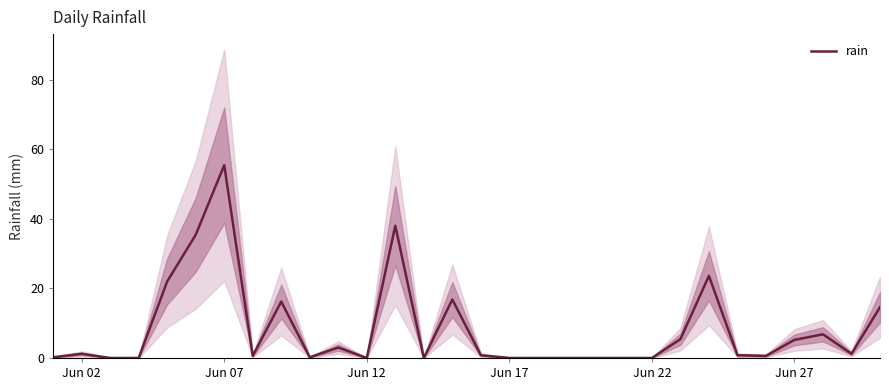

True or false: rain has a value of 5.2 at Jun 27.

True